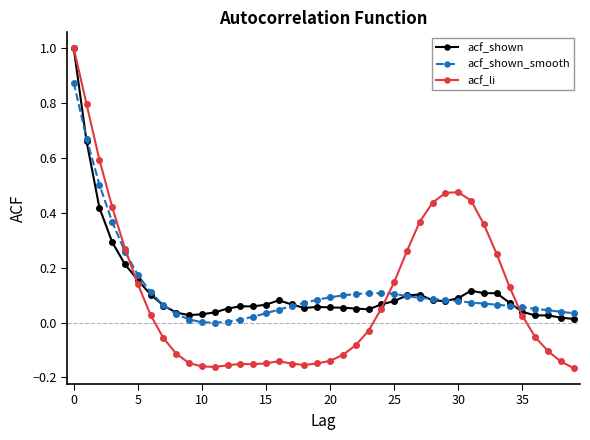

What is the maximum value shown in the chart?

1.0